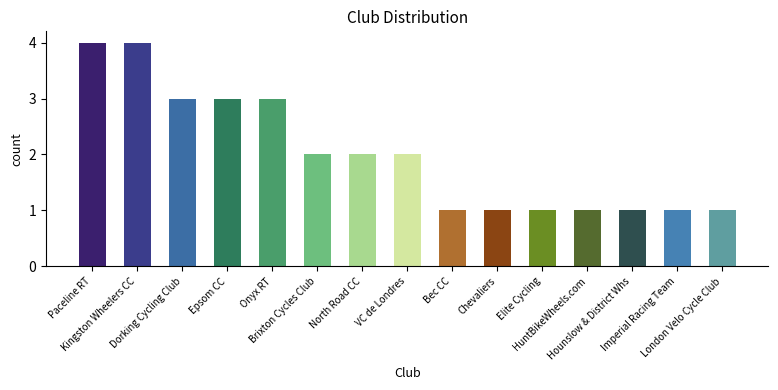

The value at Bec CC is 1. True or false?

True